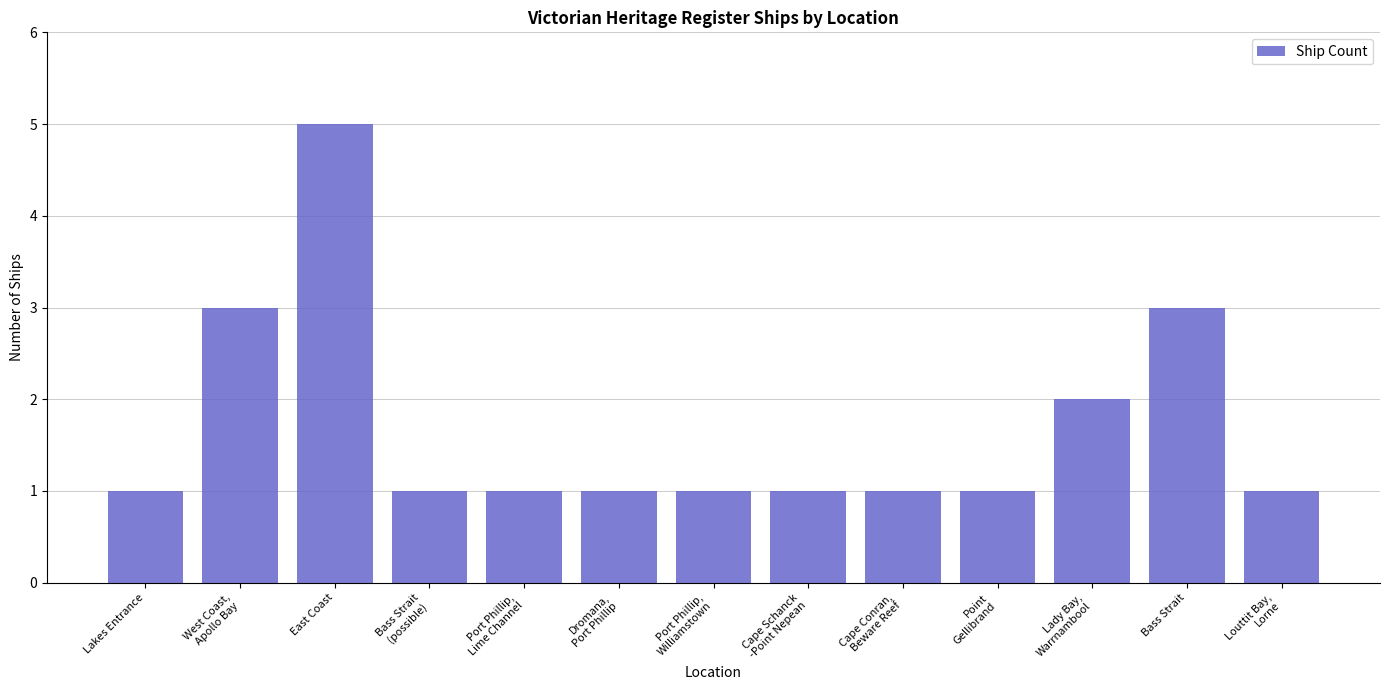

What is the sum of the values at Cape Schanck
-Point Nepean and Port Phillip,
Williamstown?

2